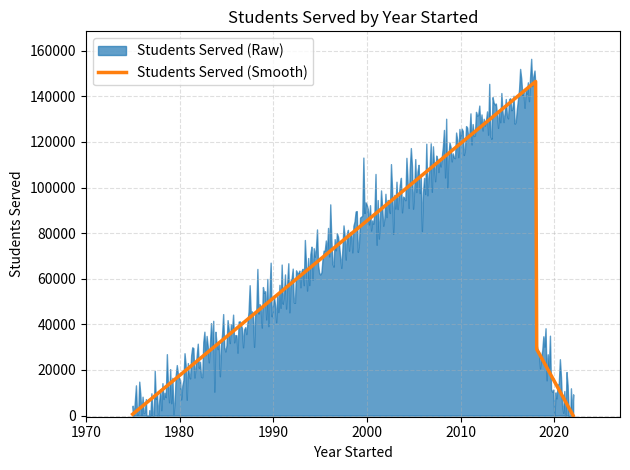

At which label does Students Served (Smooth) first exceed 30000?

2018